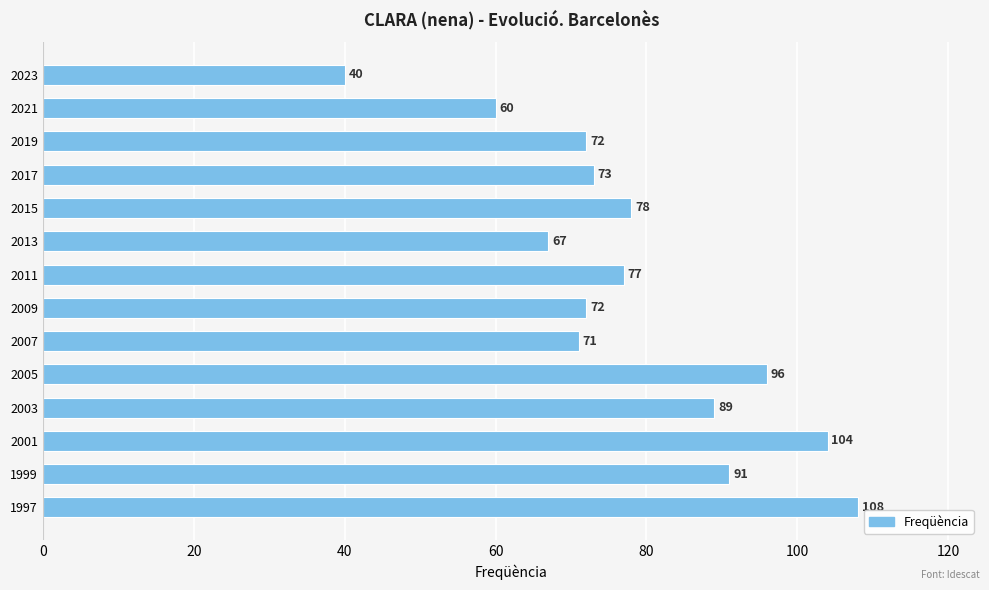

What is the value of the 14th bar from the top?

108